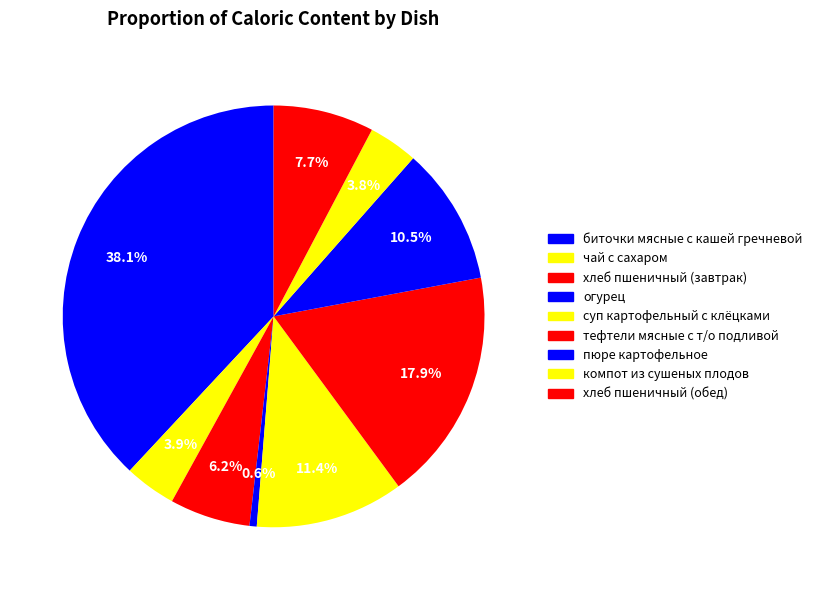

How many slices are in this pie chart?

9